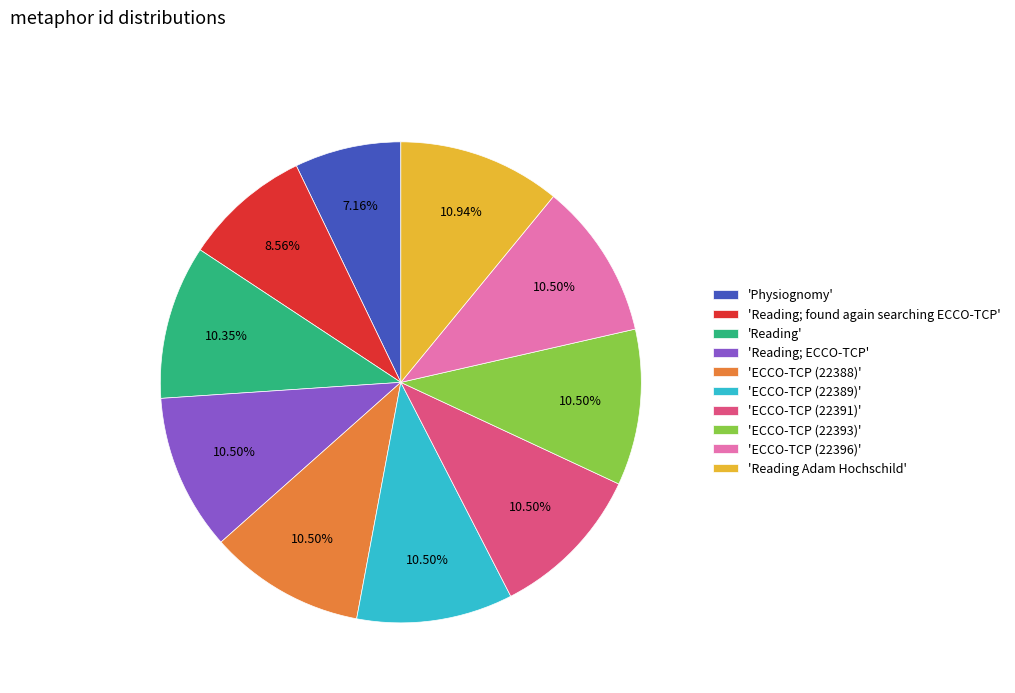

Between 'Physiognomy' and 'Reading Adam Hochschild', which is larger?

'Reading Adam Hochschild'